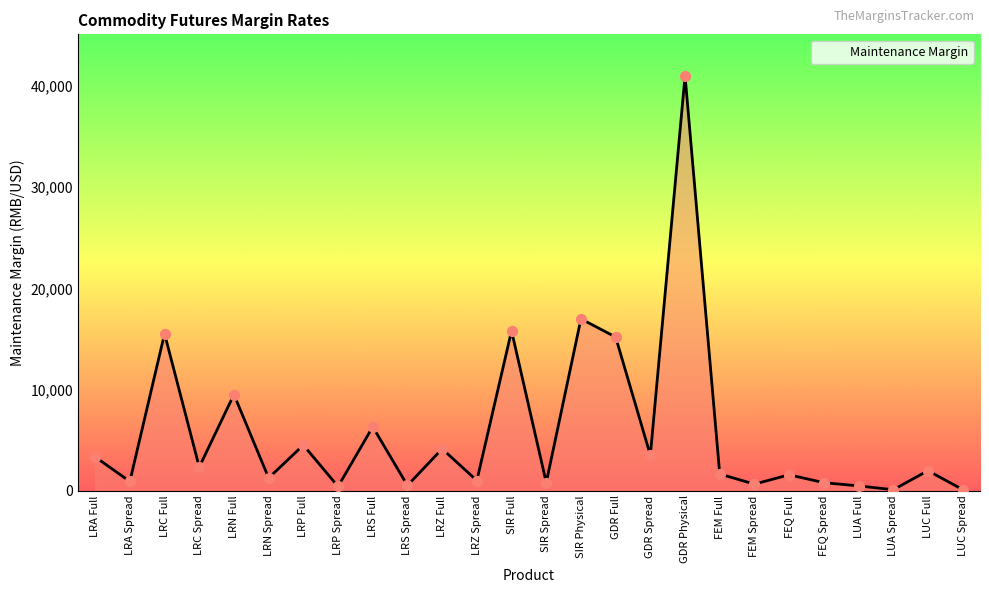

What is the change in value from LRA Full to LUA Spread?

-3245